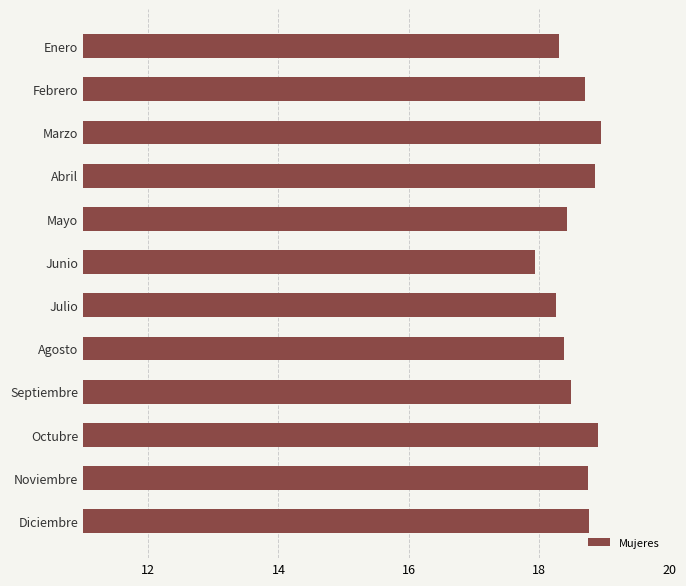

What value does the data have at Octubre?

18.9